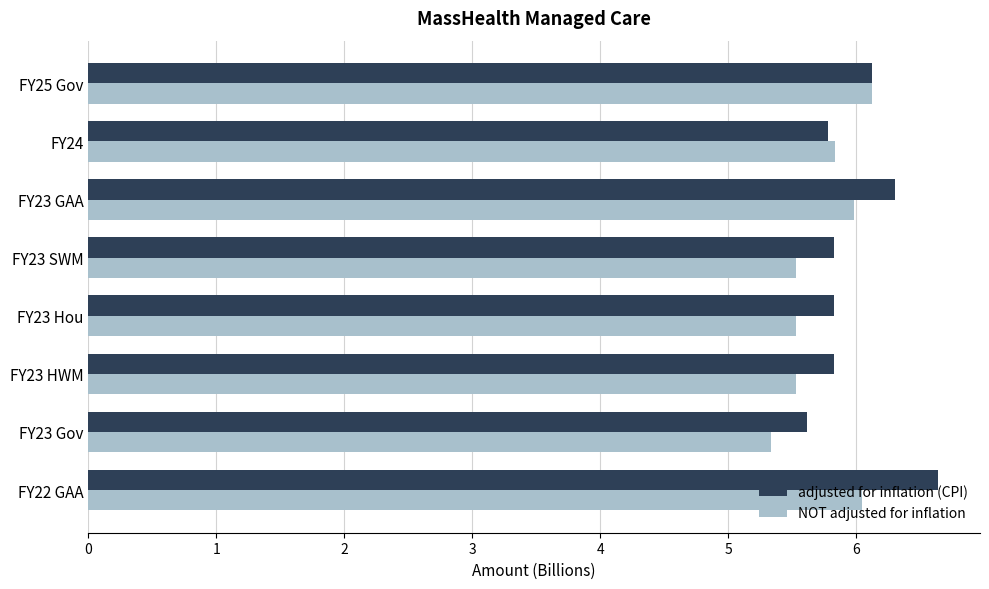

The adjusted for inflation (CPI) series shows 6.3 at FY23 GAA. True or false?

True